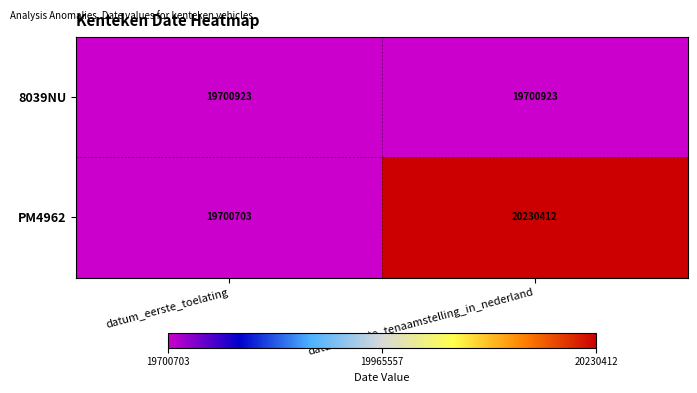

At which category is the sum across all series the highest?

datum_eerste_tenaamstelling_in_nederland